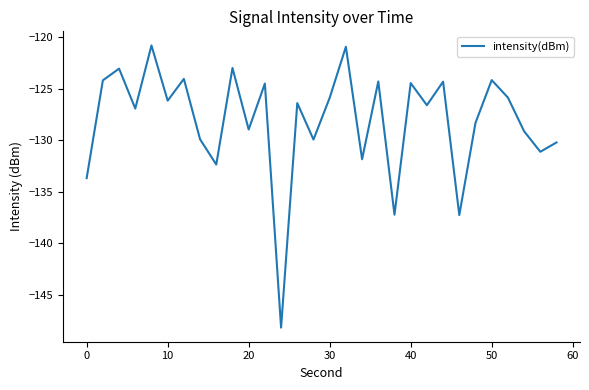

Does the chart display data point markers on the line(s)?

No